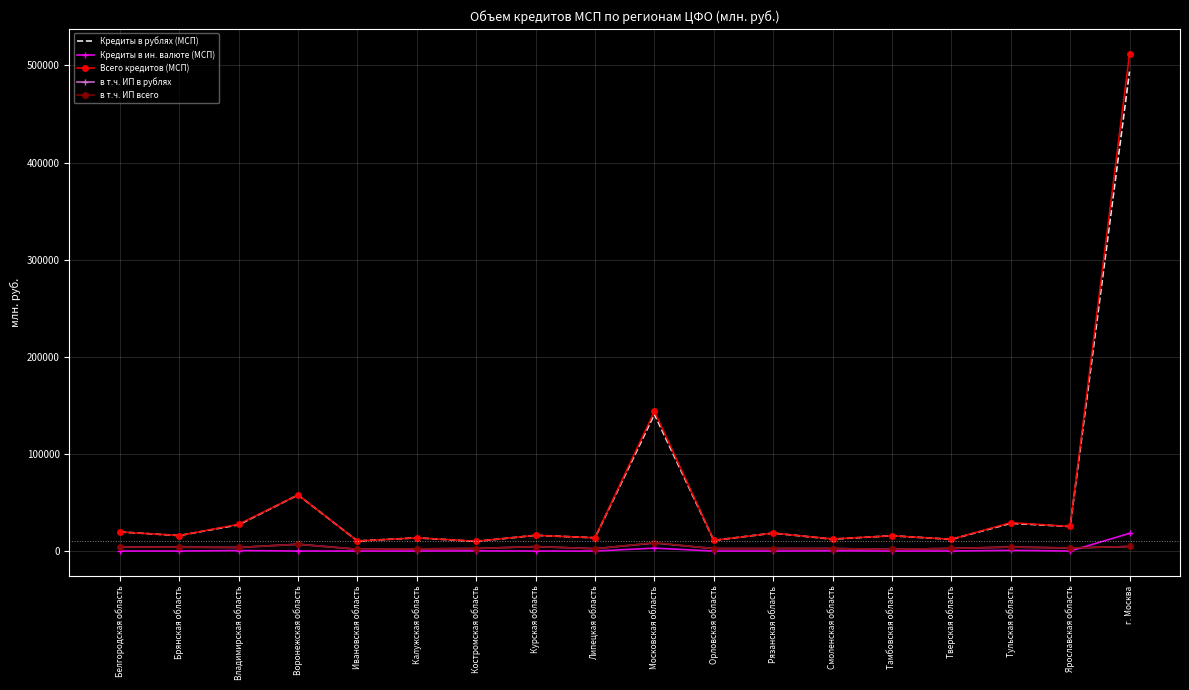

What is the greatest value displayed?

511960